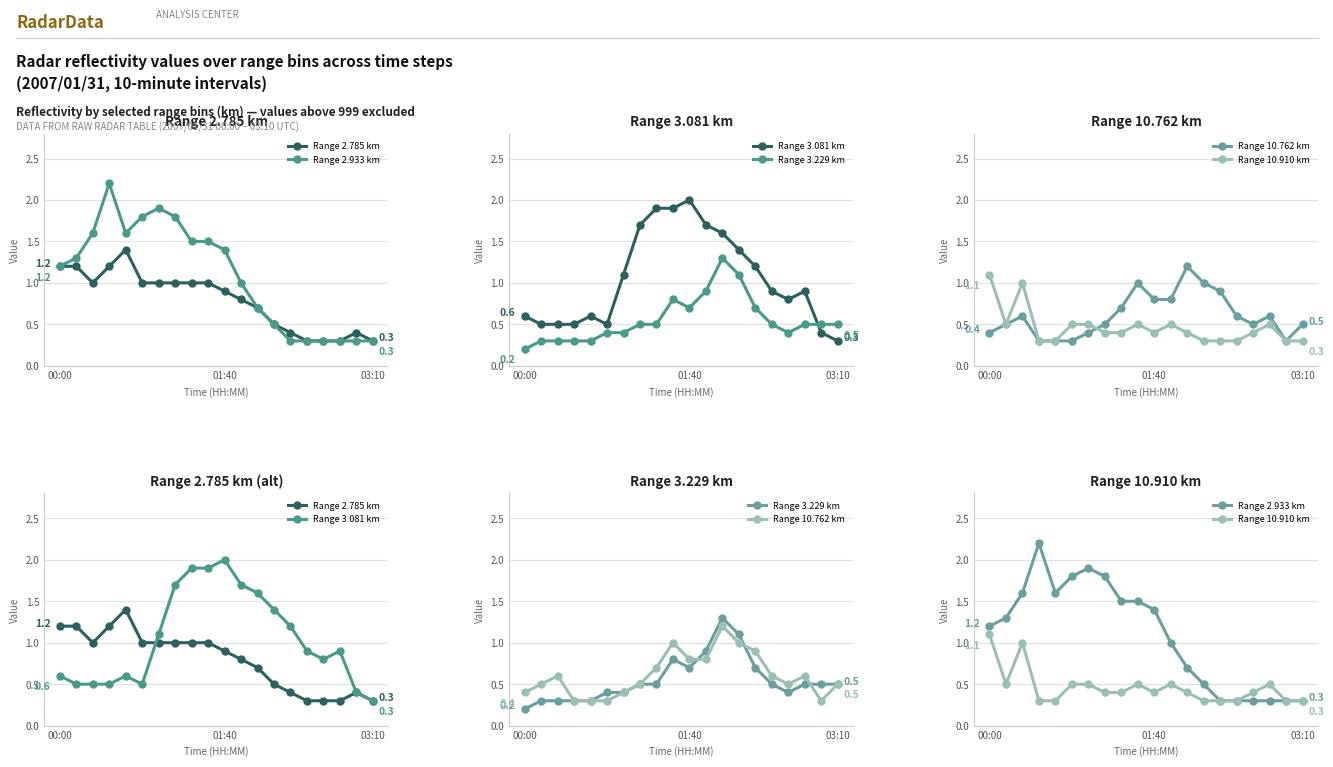

What is the smallest value displayed?

0.2